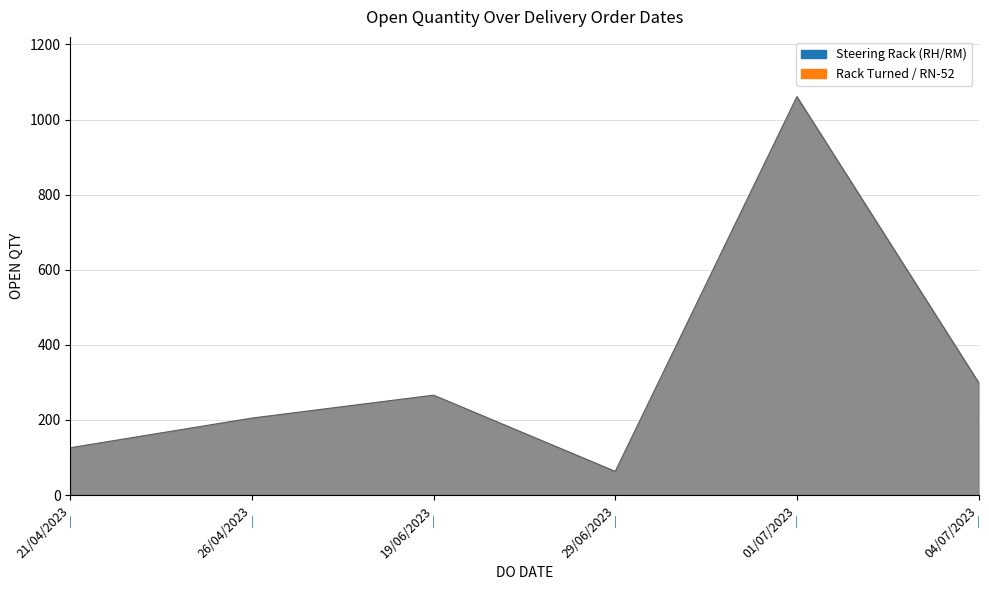

What value does the data have at 04/07/2023, to the nearest 10?

300